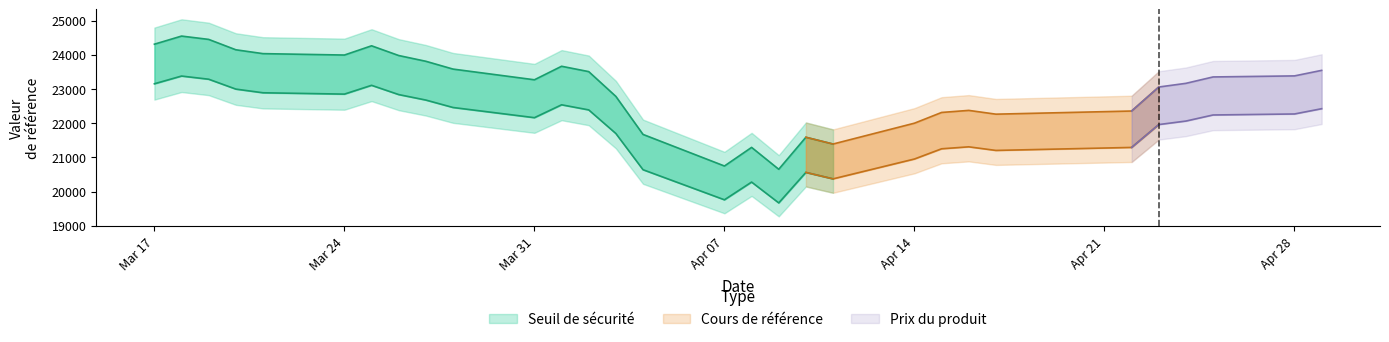

Does the chart have visible grid lines?

No